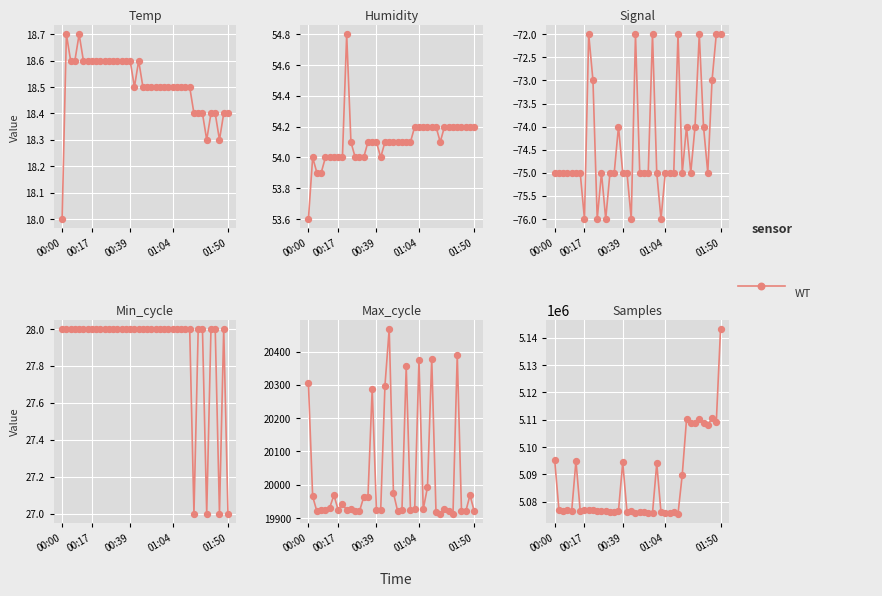

At which category is the sum across all series the highest?

01:50